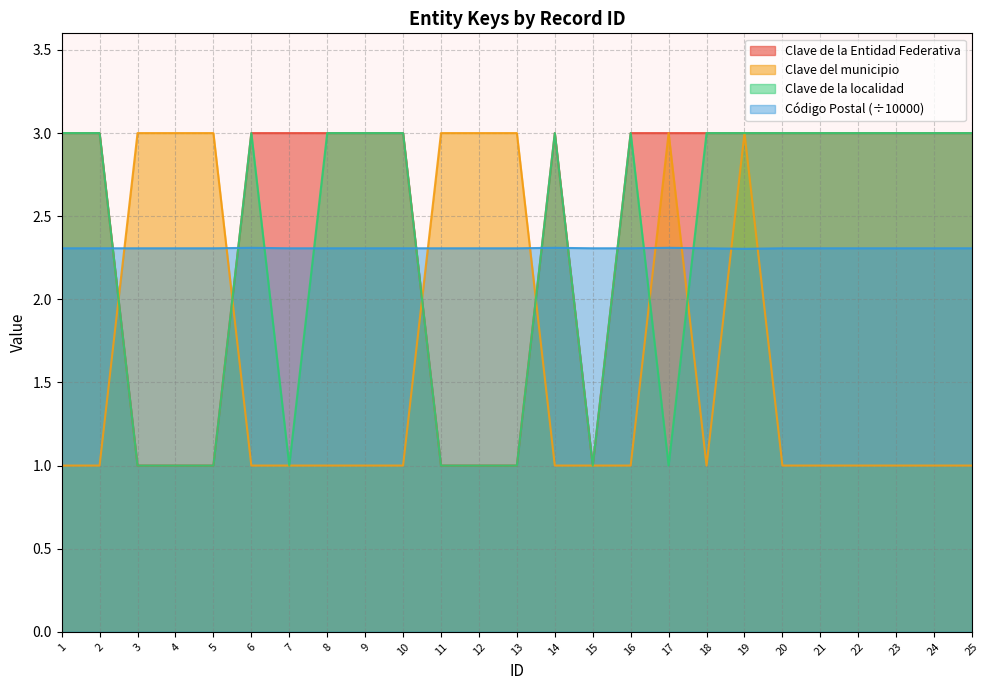

At which label is Clave de la Entidad Federativa closest to 2?

1